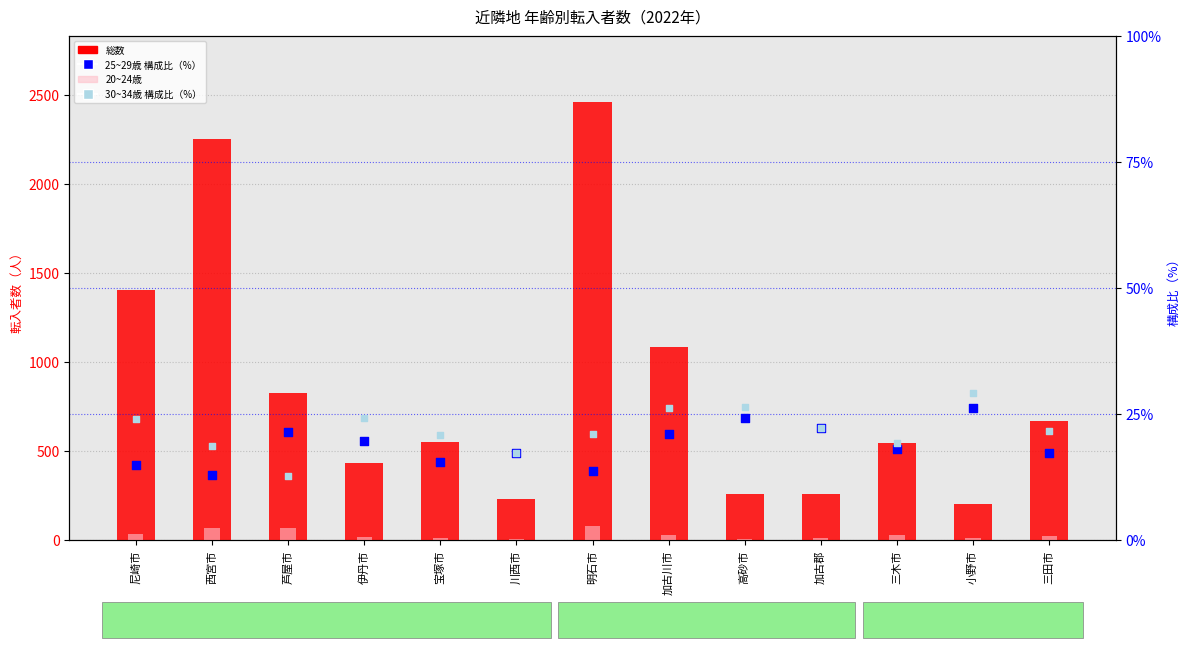

At which category is the sum across all series the highest?

明石市